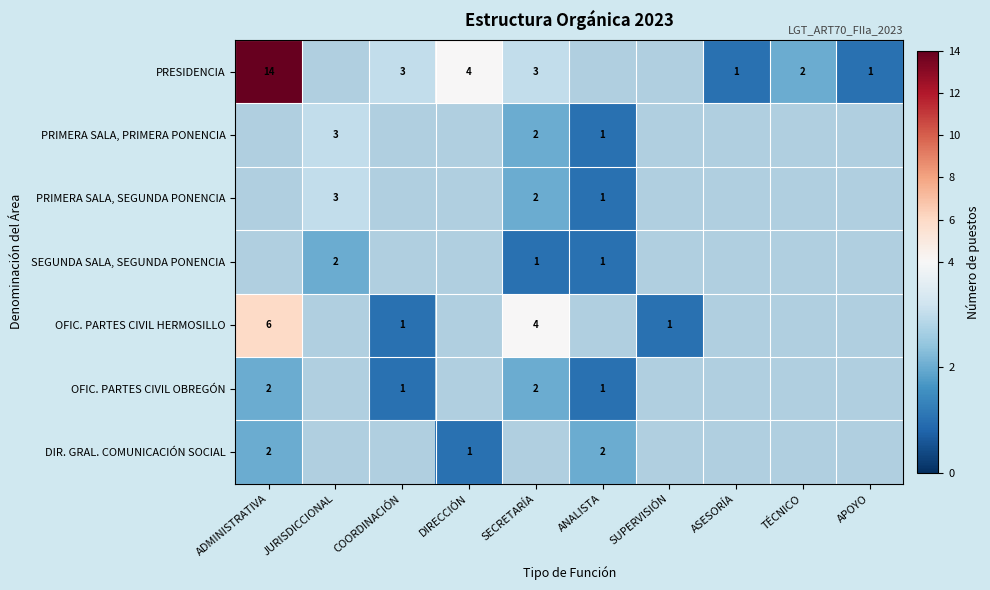

True or false: SEGUNDA SALA, SEGUNDA PONENCIA has a value of 4 at JURISDICCIONAL.

False